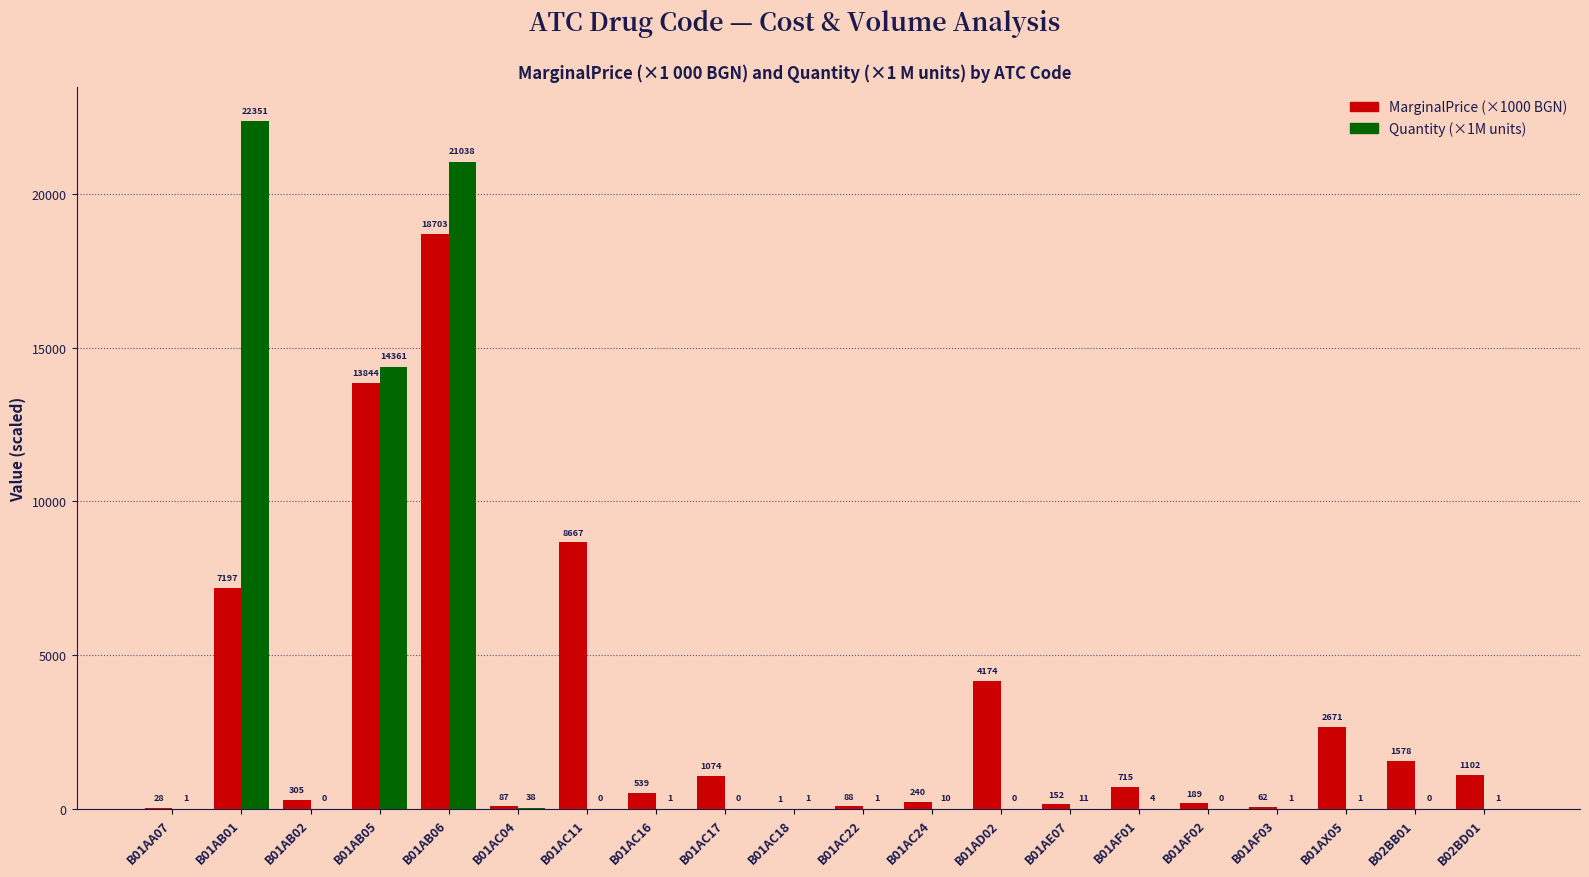

The value of MarginalPrice (×1000 BGN) at B01AF03 is 62.0. True or false?

True